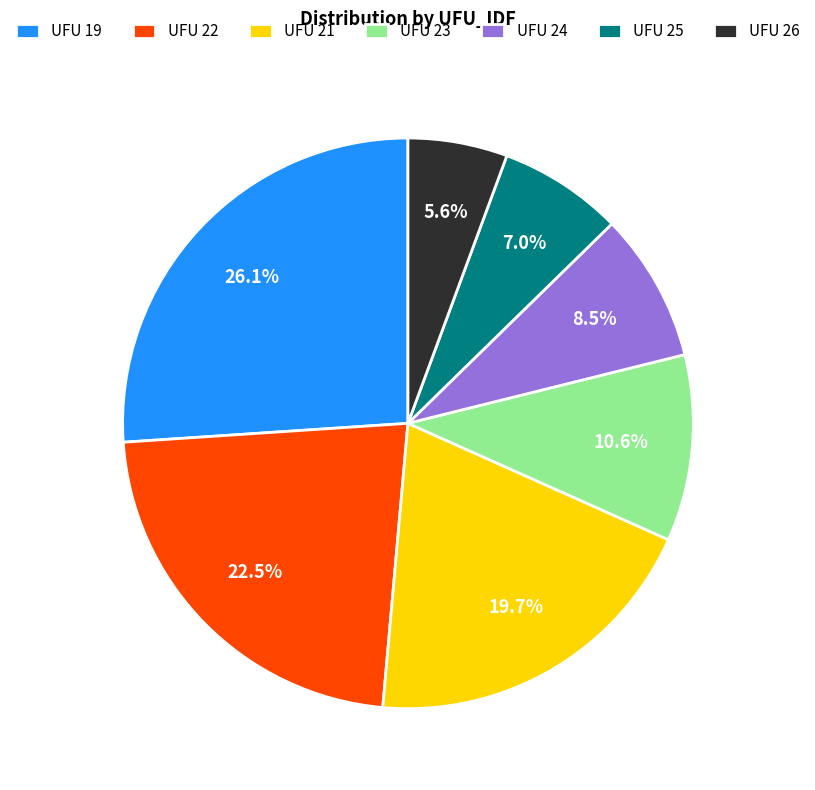

Combined, do UFU 26 and UFU 24 account for over 50%?

No